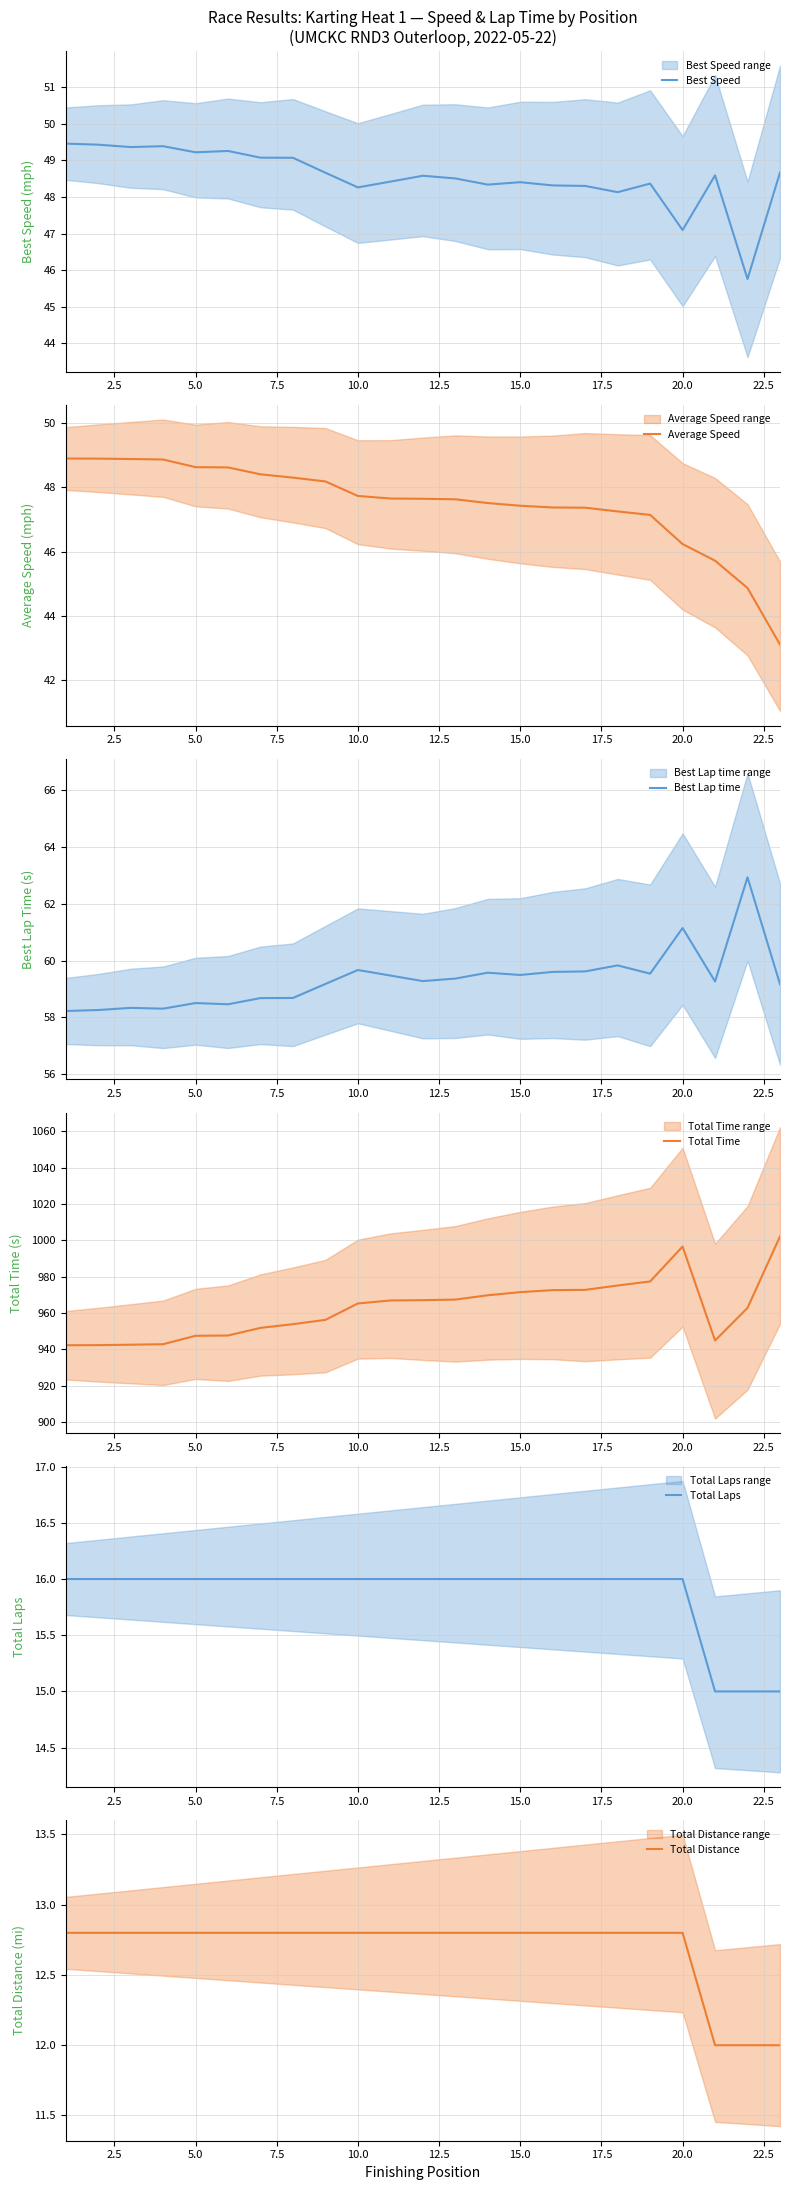

How many lines are shown in the chart?

6